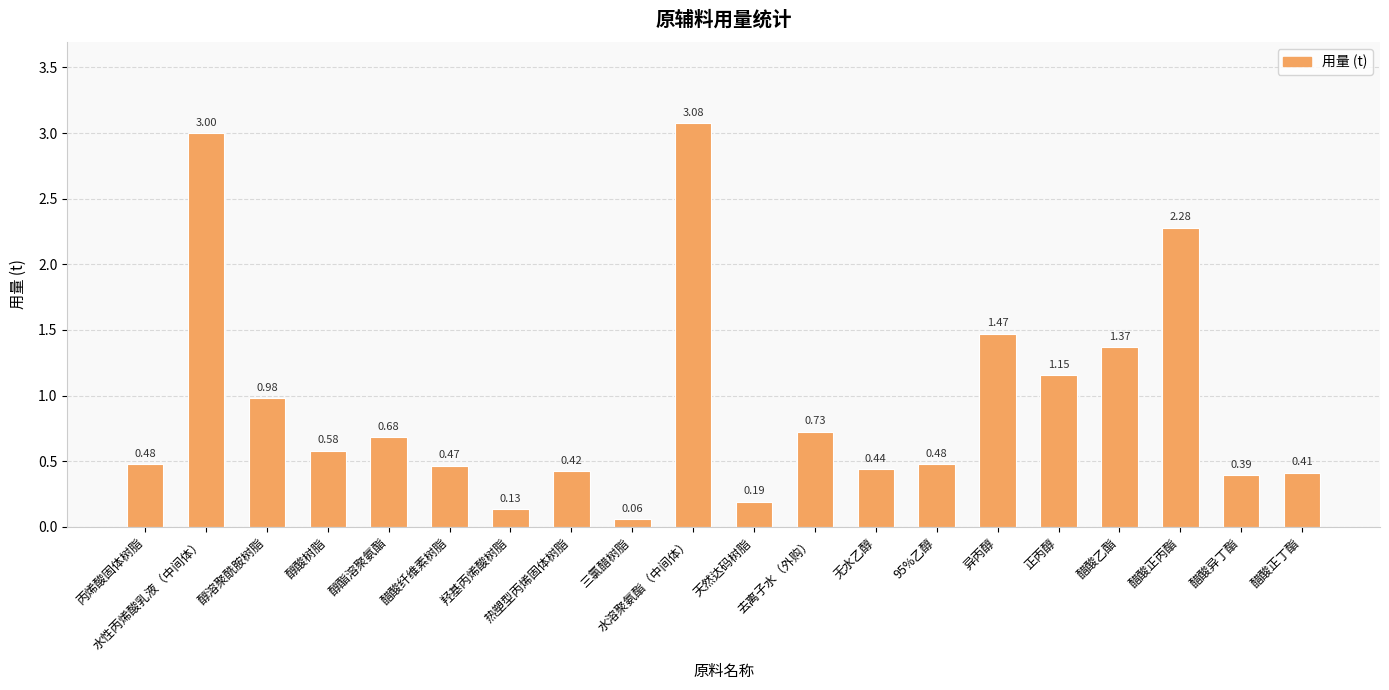

What is the average value?

0.9